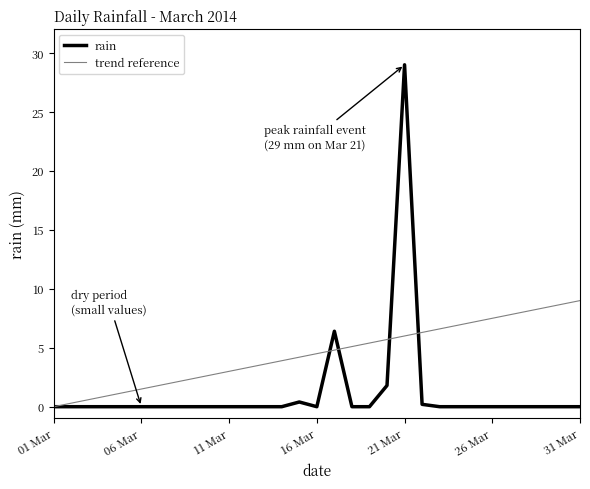

What is the maximum value for trend reference?

9.0